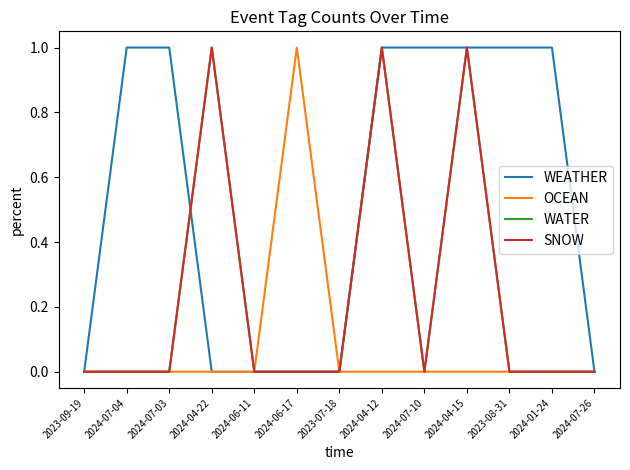

Does the chart have visible grid lines?

No